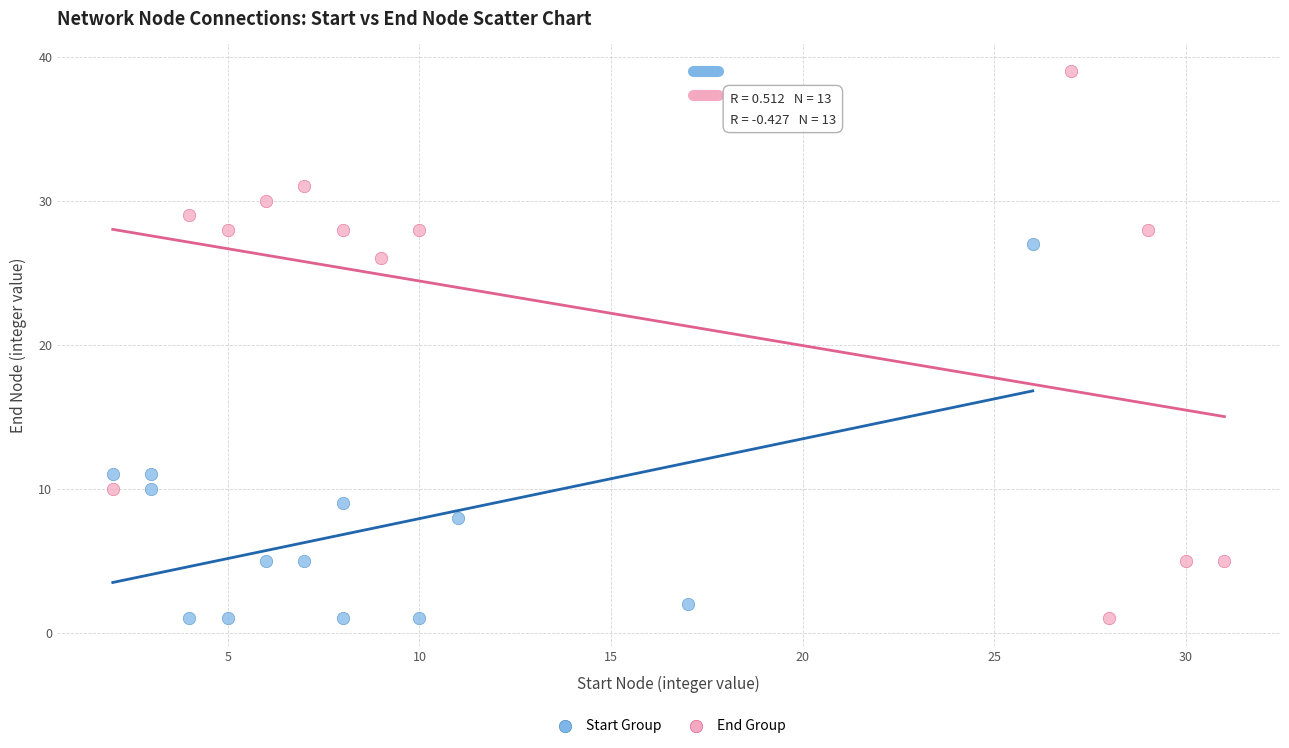

Which series has the largest Y range (max minus min)?

End Group